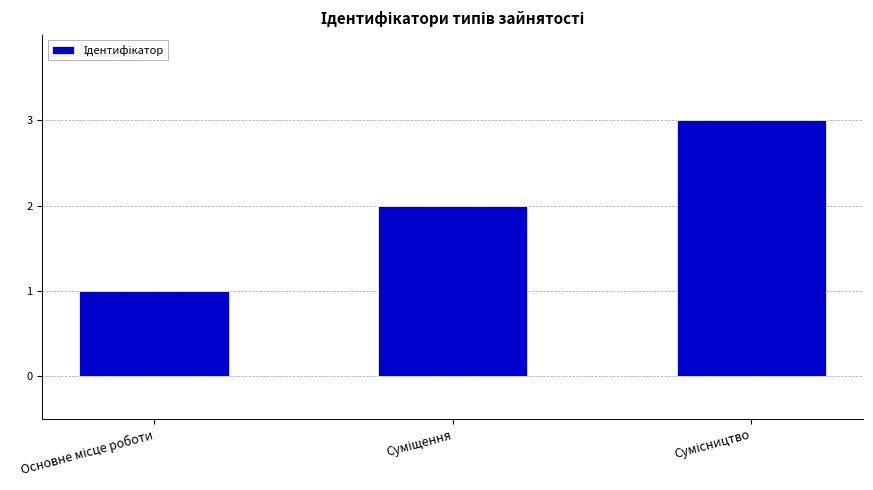

What is the value of the 1st bar from the left?

1